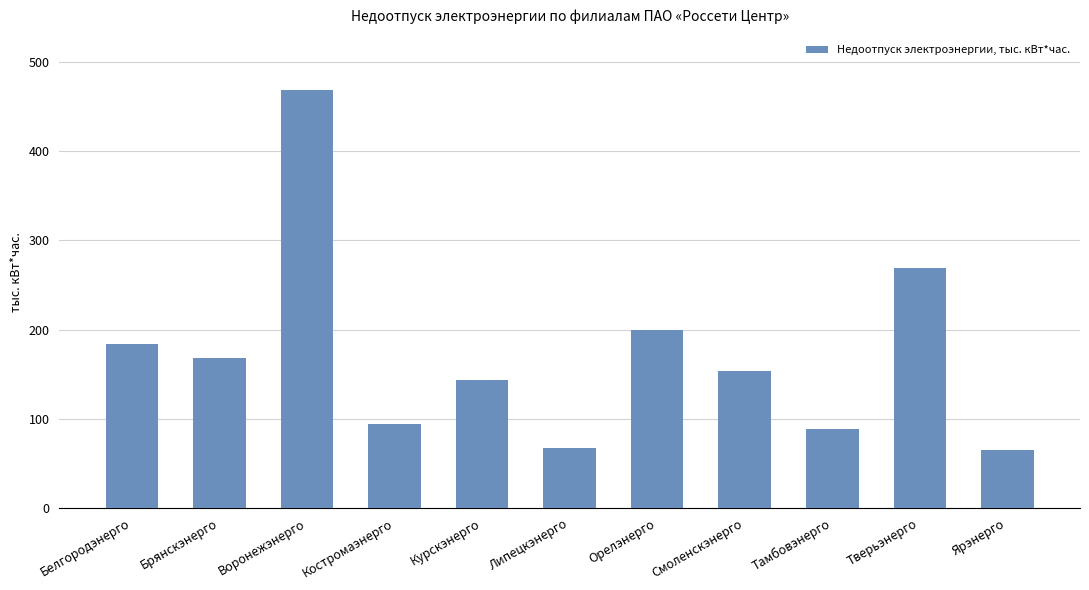

What is the sum of the values at Курскэнерго and Смоленскэнерго?

297.2